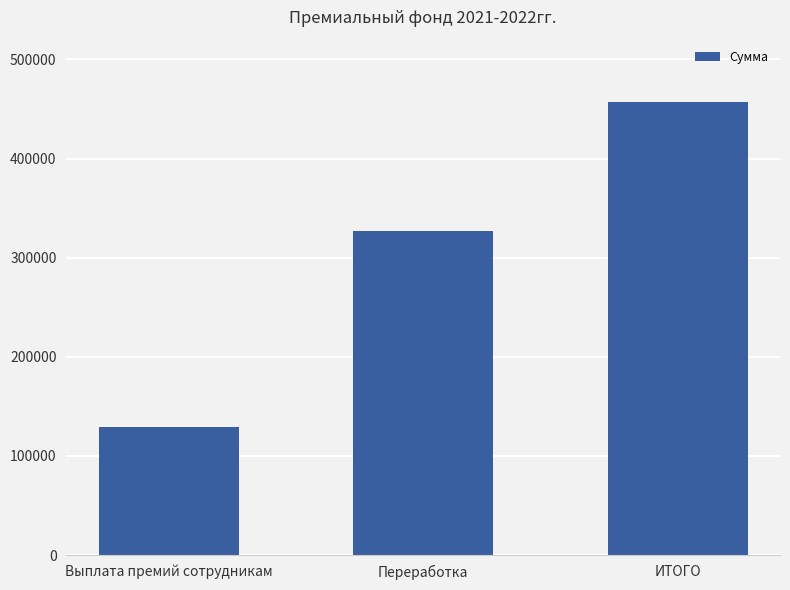

Reading right to left, extract all data points from this chart.

456651.5	326932.5	129719.0